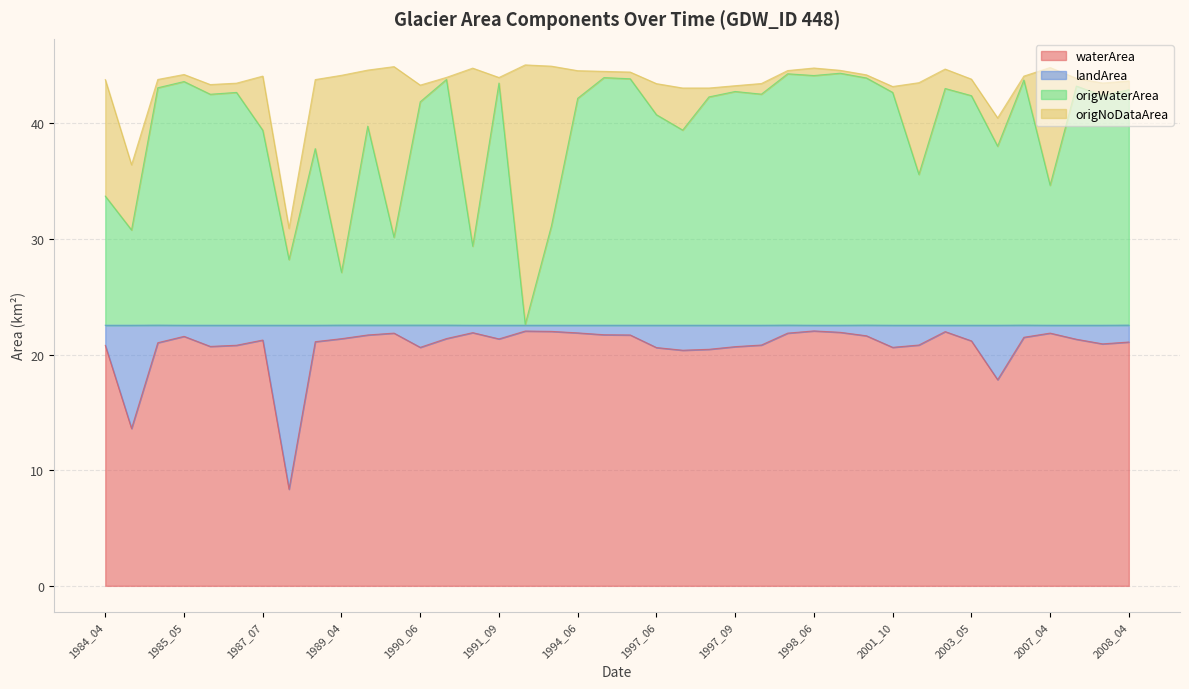

What are all the series names shown in the legend?

waterArea, landArea, origWaterArea, origNoDataArea